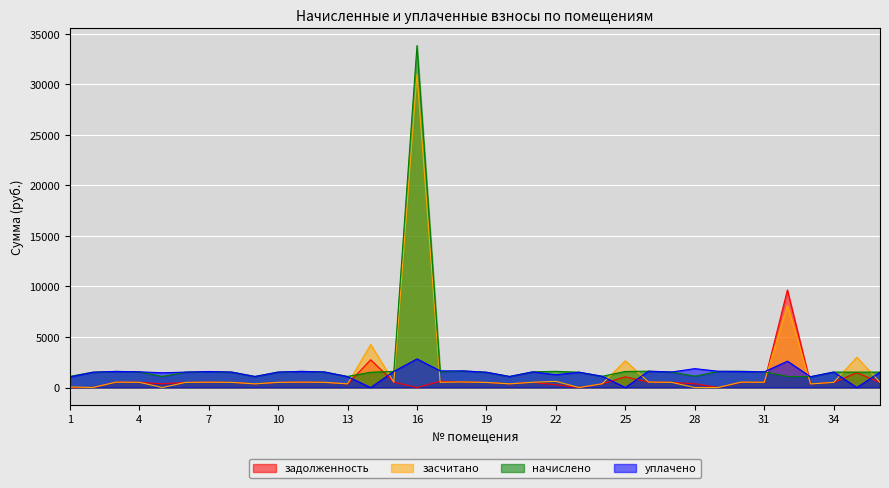

Reading left to right, list all the values displayed in this chart.

задолженность: 1=0.0	2=0.0	3=530.9	4=517.4	5=365.0	6=507.6	7=527.2	8=508.8	9=363.8	10=508.8	11=532.2	12=513.7	13=344.1	14=2744.0	15=530.9	16=0.0	17=617.0	18=546.9	19=503.9	20=363.8	21=517.4	22=275.4	23=0.0	24=369.9	25=1059.4	26=538.8	27=511.3	28=373.6	29=0.0	30=508.9	31=517.4	32=9648.0	33=356.4	34=510.0	35=1468.0	36=507.6
засчитано: 1=63.3	2=0.0	3=530.9	4=517.4	5=0.0	6=507.6	7=527.2	8=508.8	9=363.8	10=508.8	11=532.2	12=513.7	13=366.2	14=4253.8	15=530.9	16=30993.4	17=516.2	18=546.9	19=503.9	20=363.8	21=517.4	22=612.8	23=0.0	24=369.9	25=2648.5	26=538.3	27=511.3	28=0.0	29=0.0	30=537.1	31=517.4	32=8136.6	33=356.4	34=510.0	35=2990.8	36=507.6
начислено: 1=1102.4	2=1515.4	3=1592.8	4=1552.2	5=1095.0	6=1522.7	7=1581.7	8=1526.4	9=1091.3	10=1526.4	11=1596.5	12=1541.2	13=1098.7	14=1511.7	15=1592.8	16=33824.5	17=1548.5	18=1640.7	19=1511.7	20=1091.3	21=1552.2	22=1600.2	23=1515.4	24=1109.8	25=1589.1	26=1614.9	27=1533.8	28=1120.9	29=1589.1	30=1611.2	31=1552.2	32=1095.0	33=1069.2	34=1530.1	35=1522.7	36=1522.7
уплачено: 1=1039.1	2=1515.3	3=1592.8	4=1552.2	5=1460.0	6=1522.7	7=1581.7	8=1526.4	9=1091.3	10=1526.4	11=1596.5	12=1541.2	13=1076.6	14=1.9	15=1592.8	16=2831.1	17=1649.4	18=1640.7	19=1511.7	20=1091.3	21=1552.2	22=1262.7	23=1515.4	24=1109.8	25=0.0	26=1615.4	27=1533.8	28=1868.1	29=1612.8	30=1583.0	31=1552.2	32=2606.5	33=1069.2	34=1530.1	35=0.0	36=1522.7